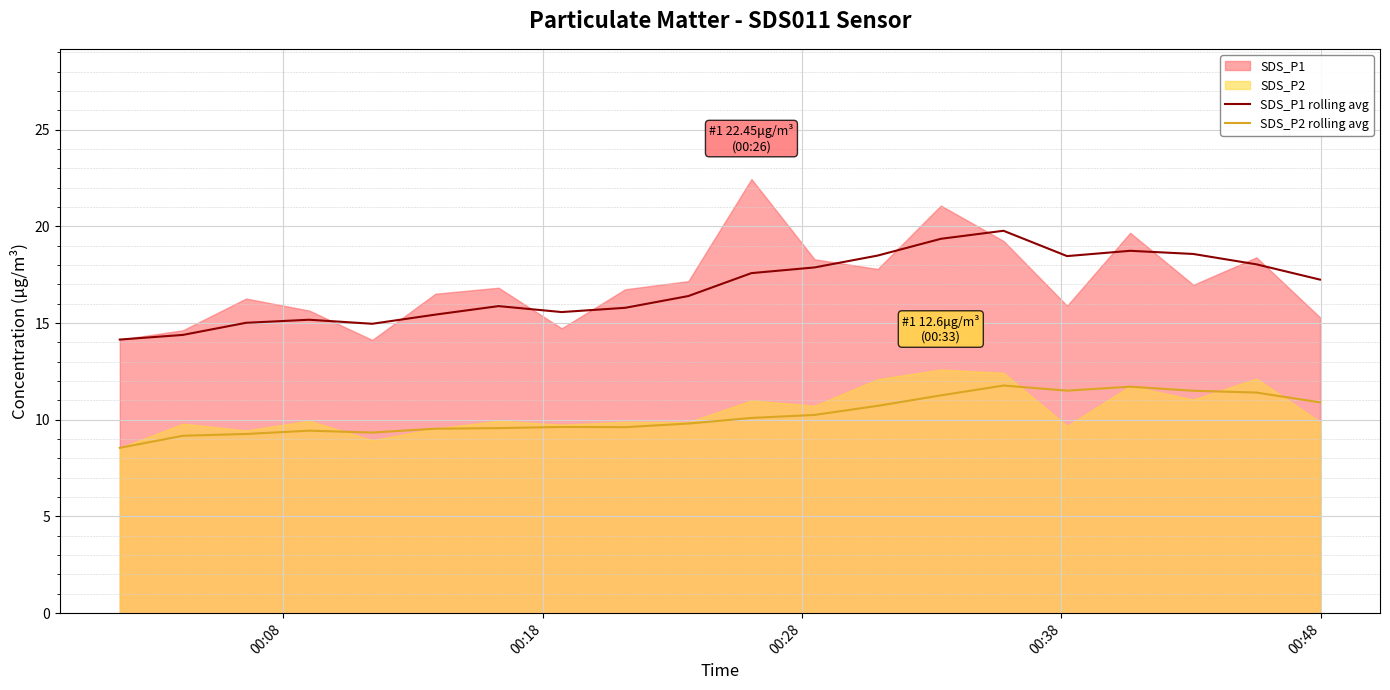

What is the lowest value of the SDS_P1 rolling avg series?

14.2